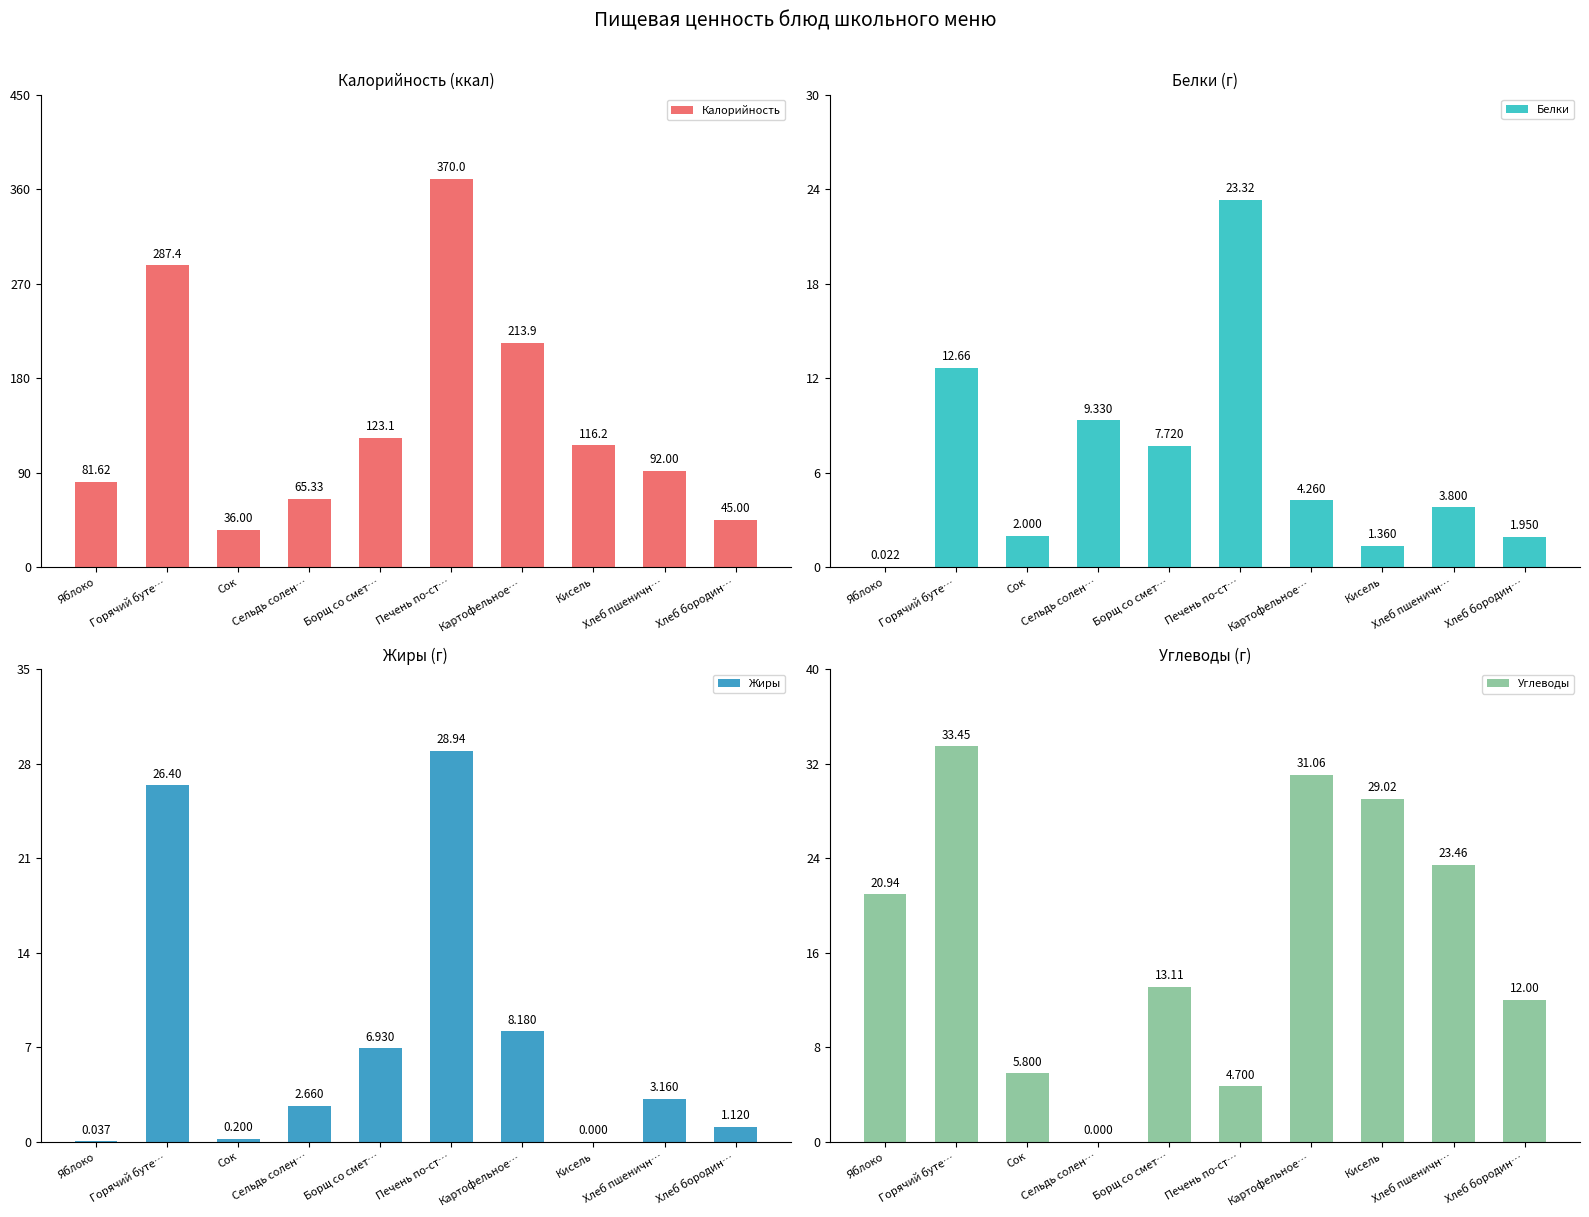

Which series has the largest total across all categories?

Калорийность